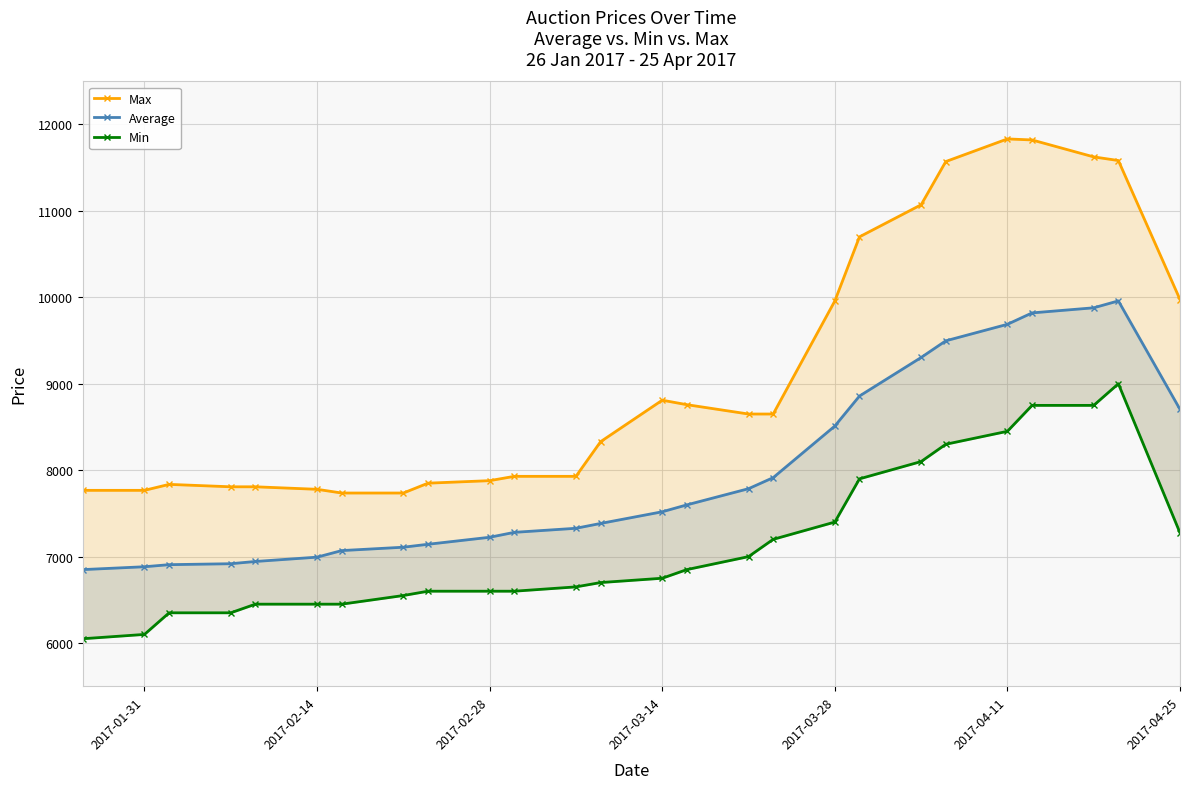

How many values in the Min series are below 6750?

13